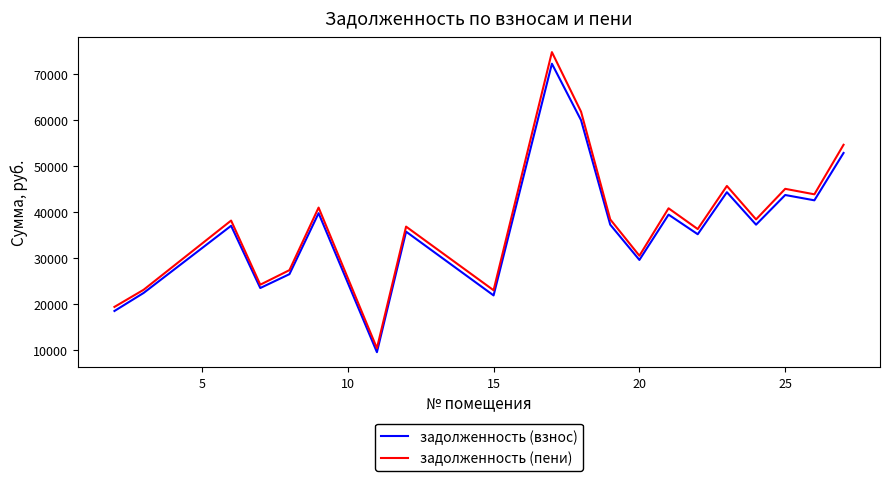

How many values in the задолженность (взнос) series exceed 37304?

10